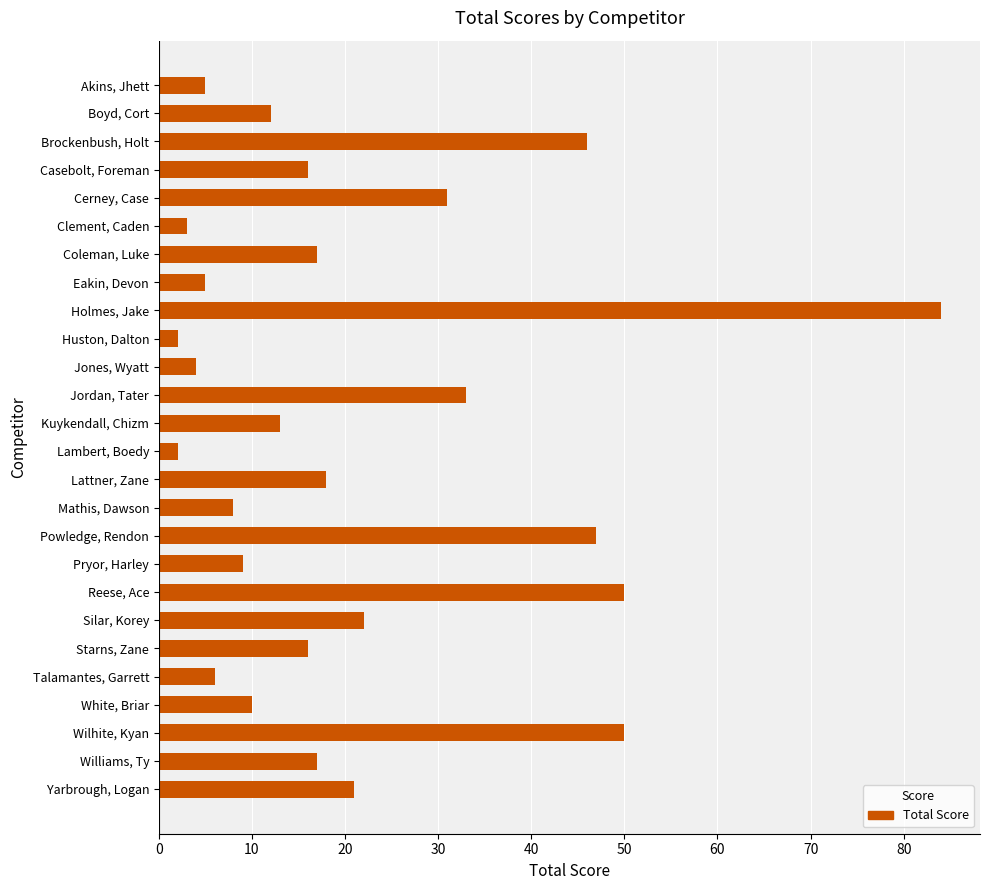

Approximately how many times larger is the value at Casebolt, Foreman compared to Cerney, Case?

0.5